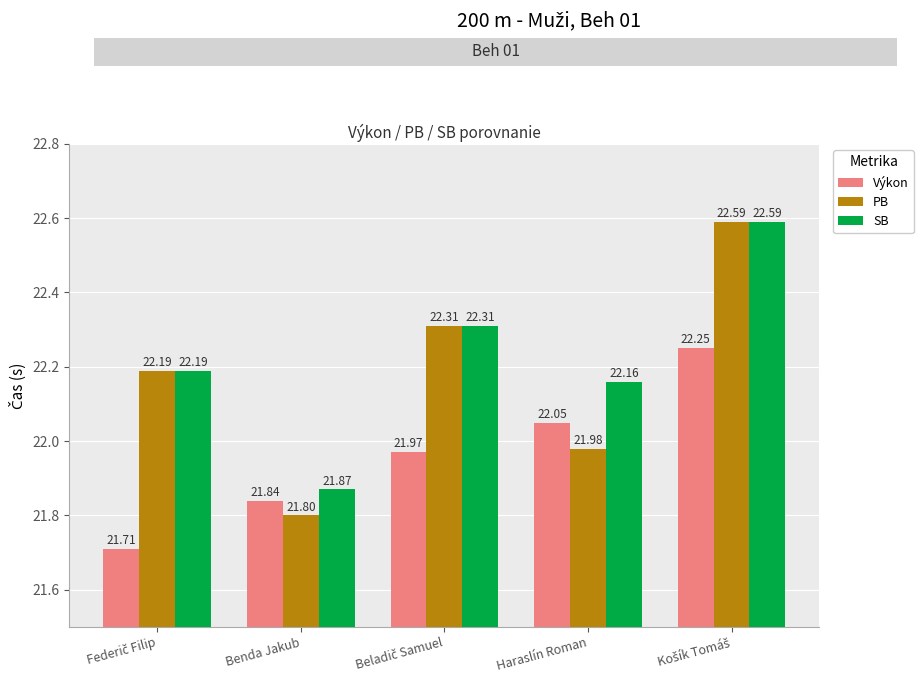

Which series has the largest total across all categories?

SB